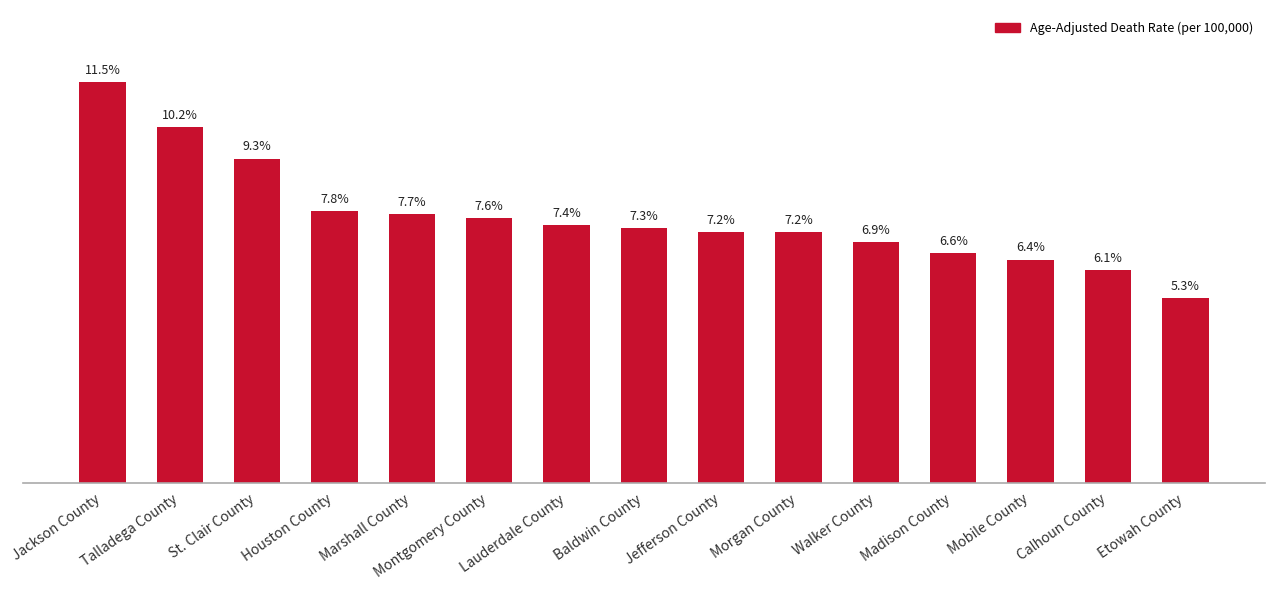

Which label corresponds to the smallest value in the chart?

Etowah County